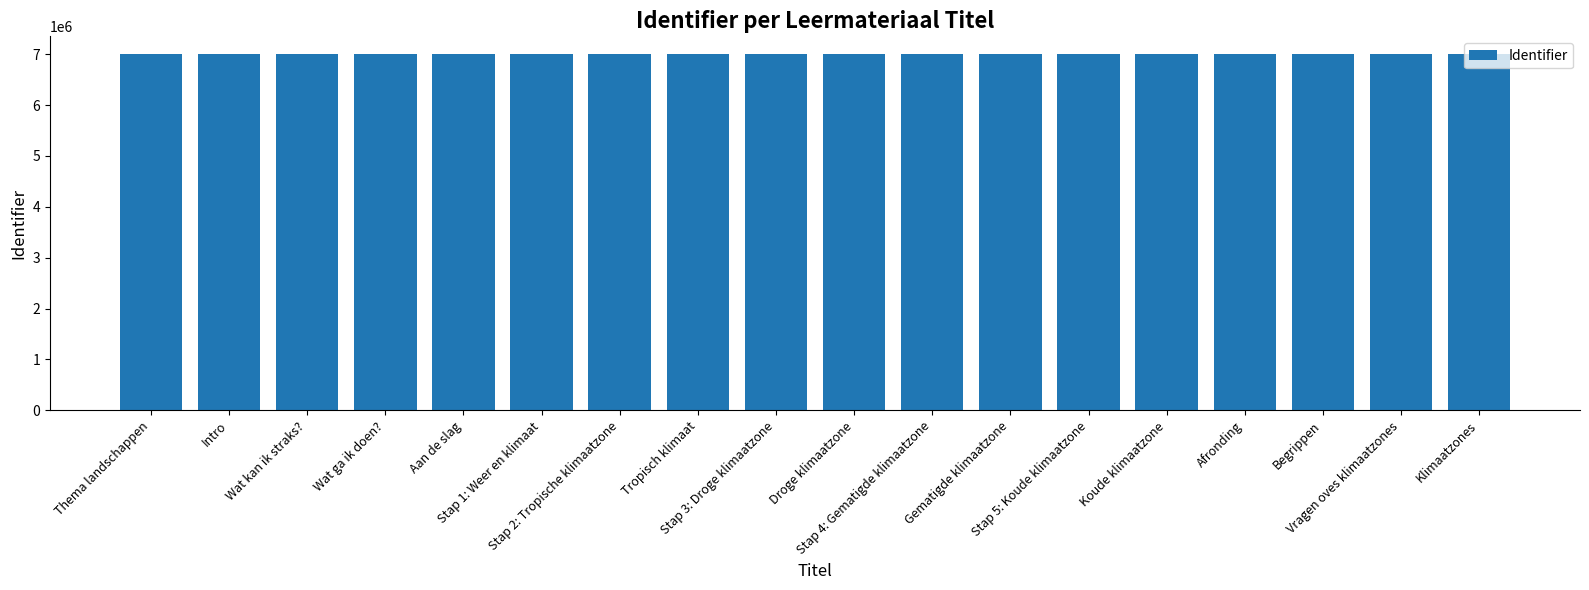

What is the sum of the values at Stap 5: Koude klimaatzone and Koude klimaatzone?

13999342